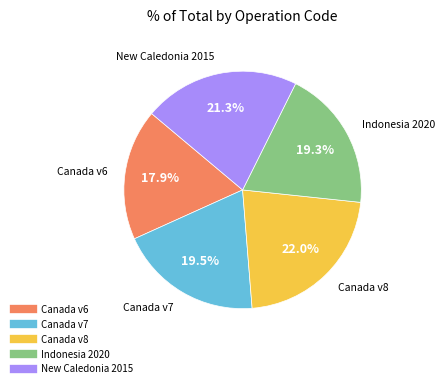

Is there a majority slice in this chart?

No